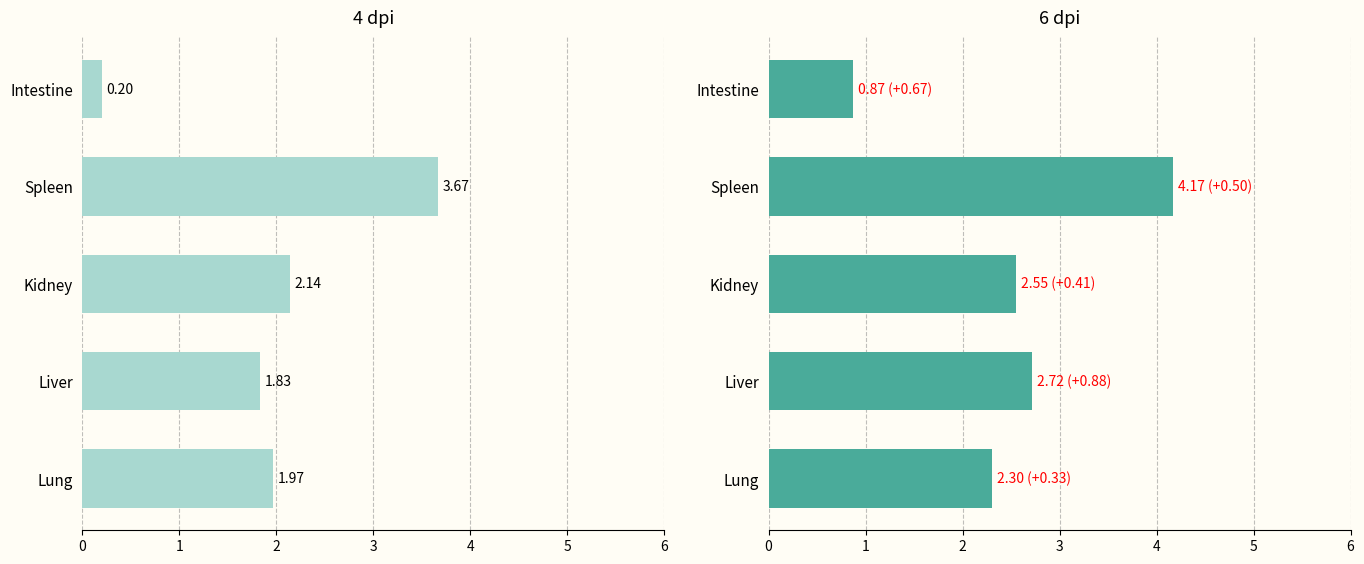

Is the value of 6dpi at Liver greater than the value of 4dpi at Liver?

Yes